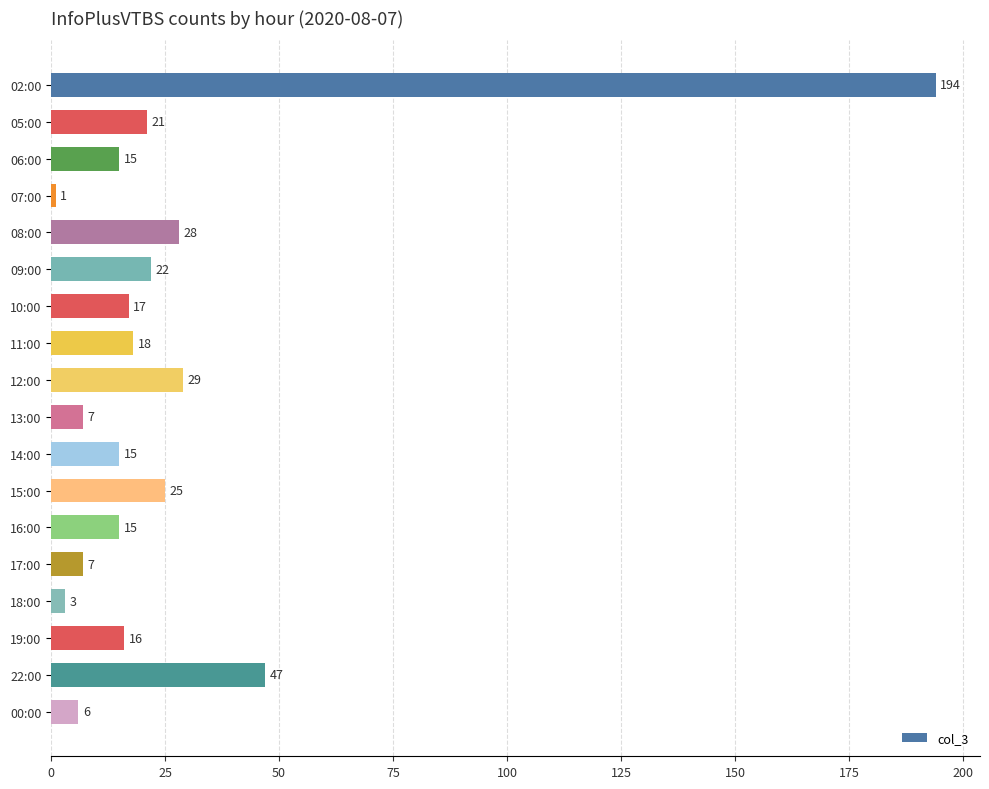

What is the sum of the values at 19:00 and 10:00?

33